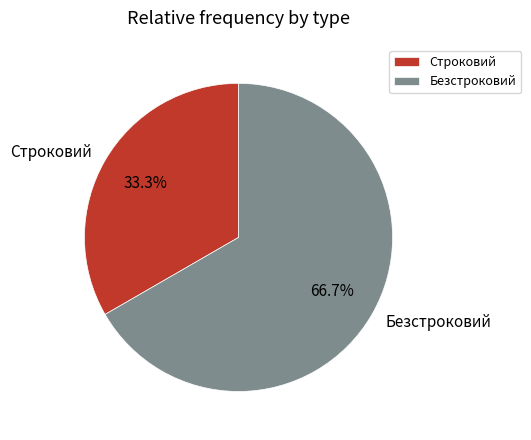

Count the number of slices in the pie.

2